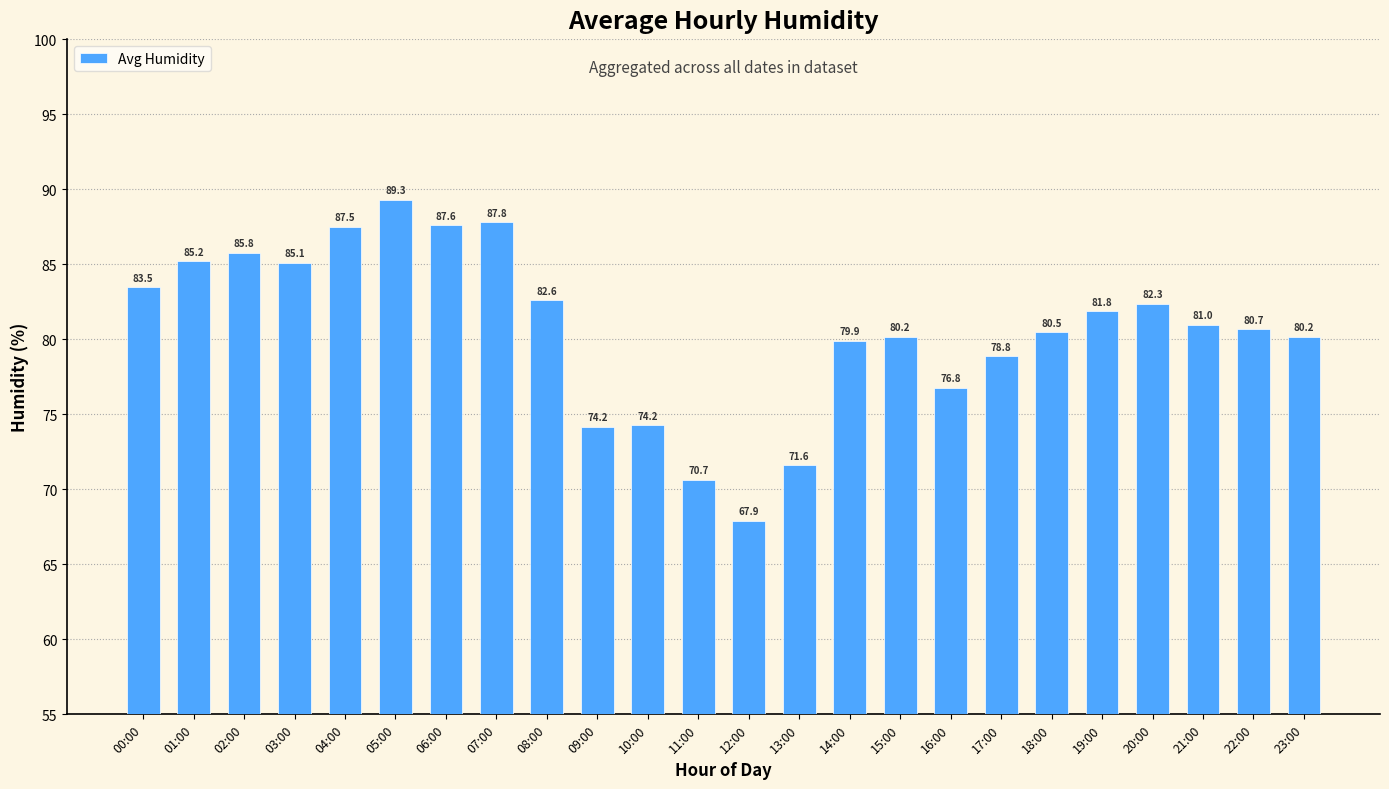

What is the difference between the maximum and minimum values?

21.4